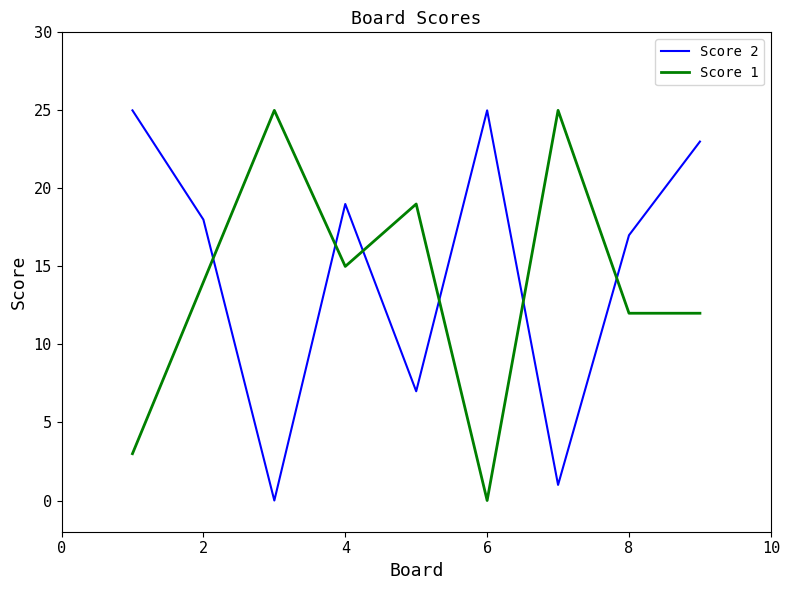

What is the difference between the maximum and minimum values in the Score 1 series?

25